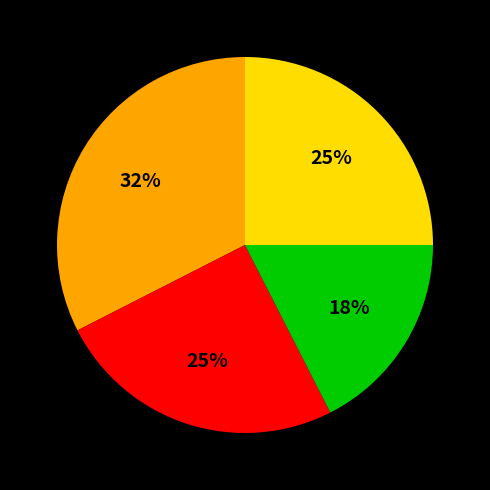

Count the number of slices in the pie.

4